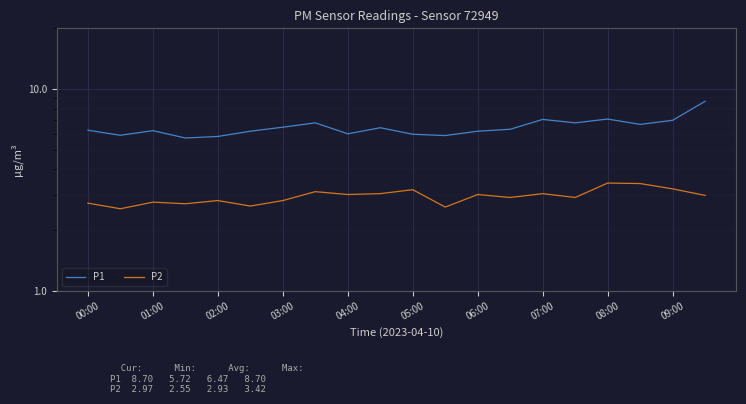

True or false: P1 has more than 2 interior local peaks.

True